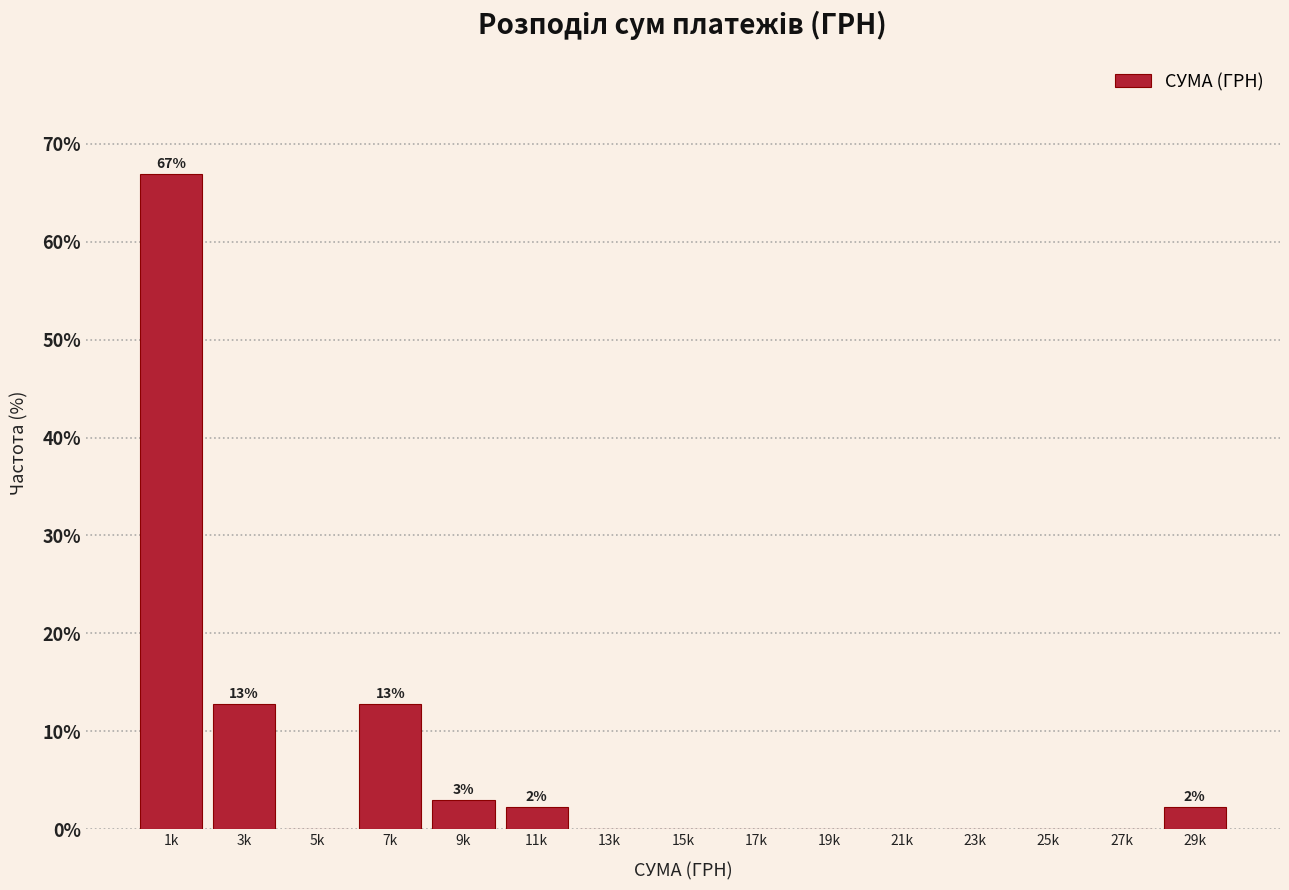

Reading left to right, transcribe all the data shown in this chart.

1k=66.9	3k=12.8	5k=0.0	7k=12.8	9k=3.0	11k=2.3	13k=0.0	15k=0.0	17k=0.0	19k=0.0	21k=0.0	23k=0.0	25k=0.0	27k=0.0	29k=2.3